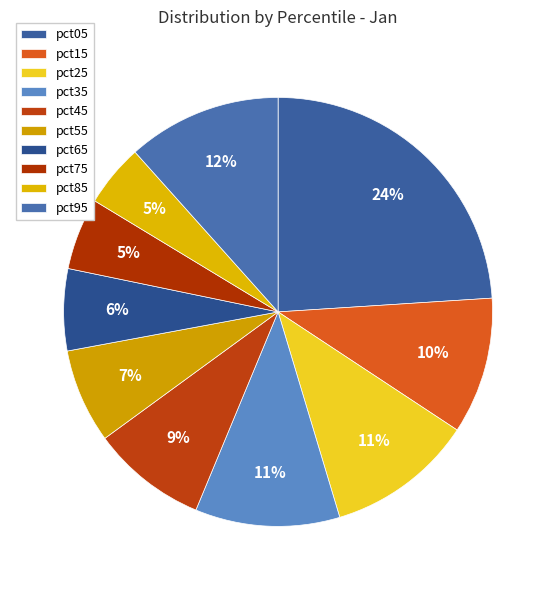

How many slices are in this pie chart?

10